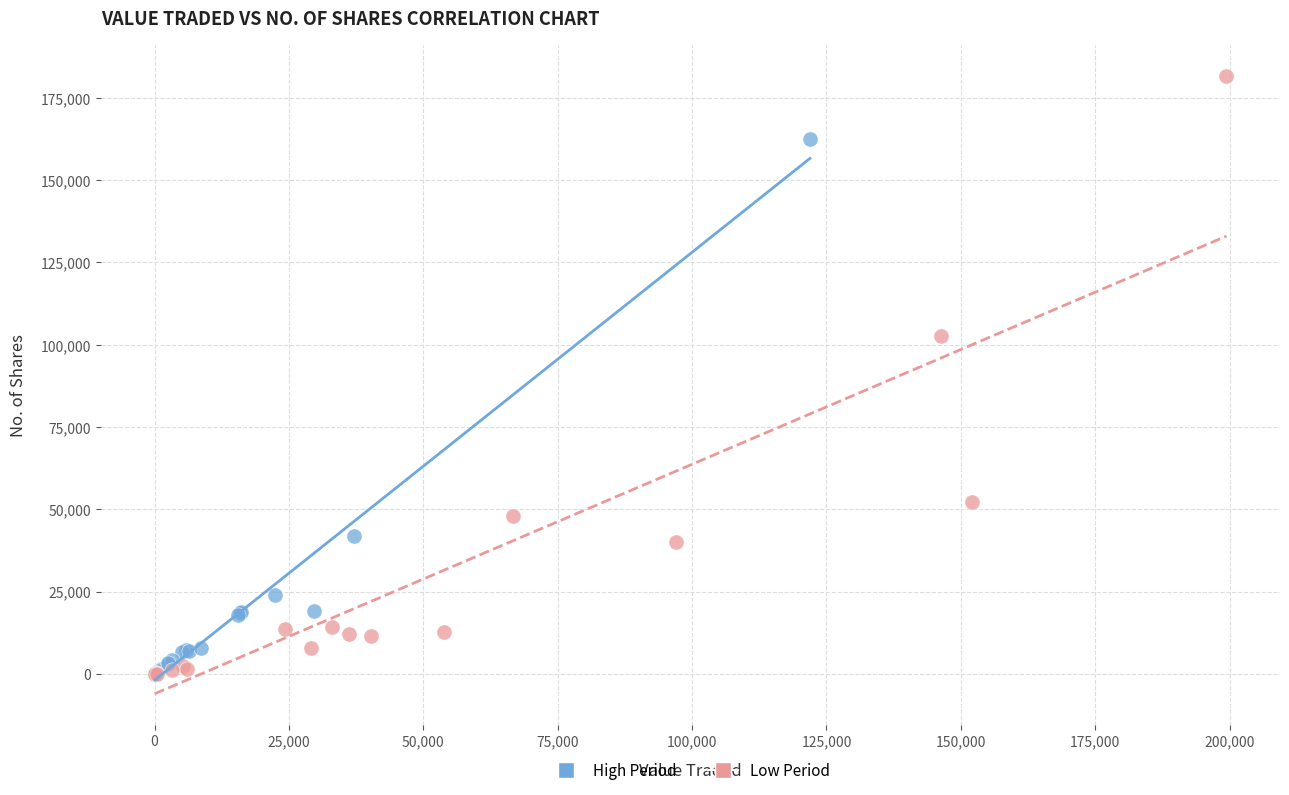

Which series contains the highest Y value?

Low Period